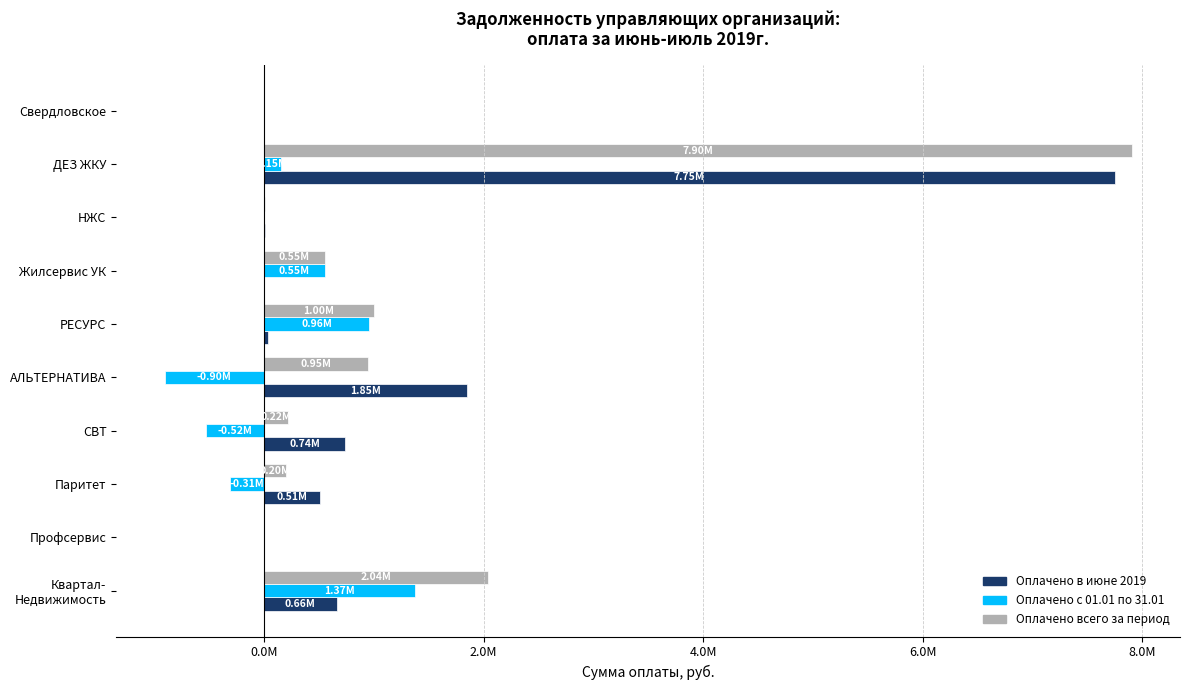

At which label is Оплачено в июне 2019 closest to 3875003?

АЛЬТЕРНАТИВА